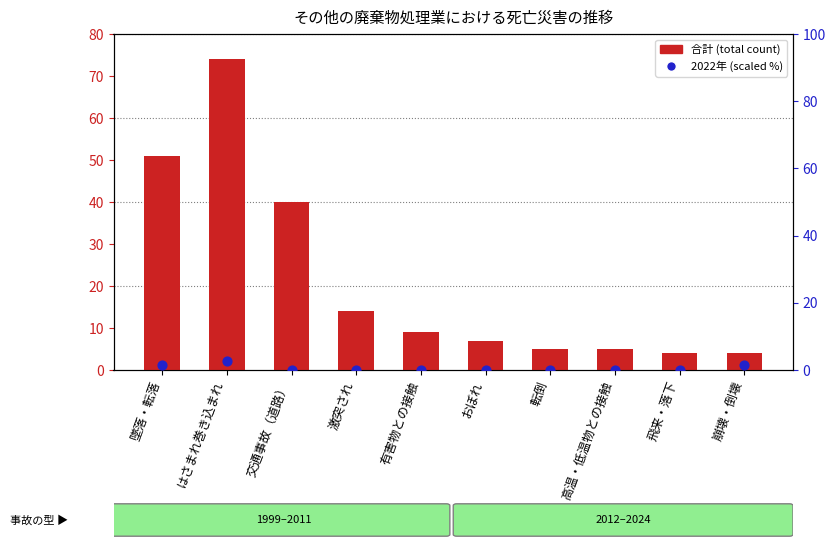

Which series has the widest spread of Y values?

合計 (total count)